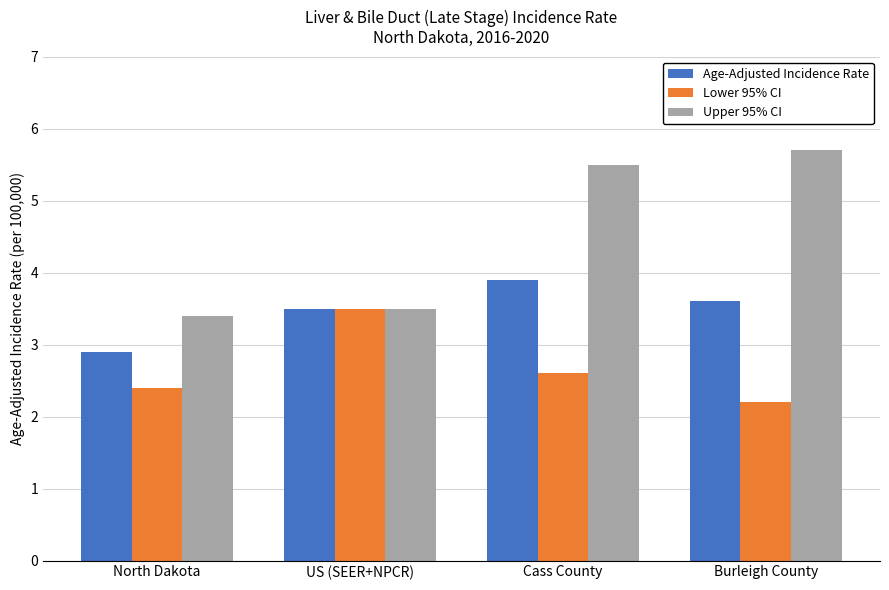

What is the difference between the maximum and minimum values in the Upper 95% CI series?

2.3